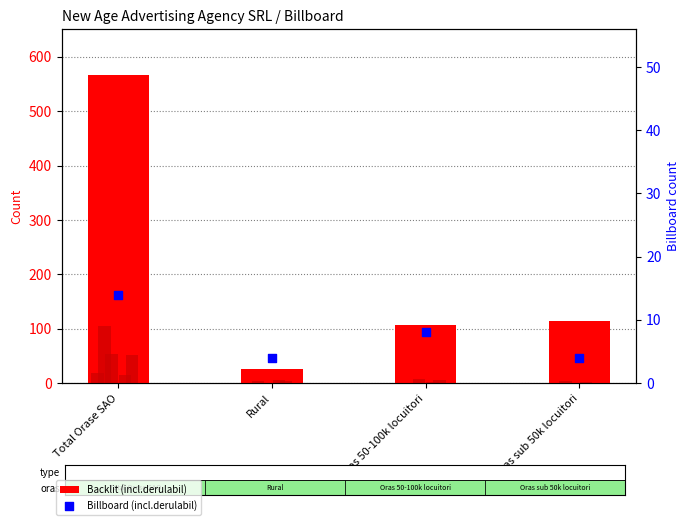

At how many categories does at least one series exceed 401?

1